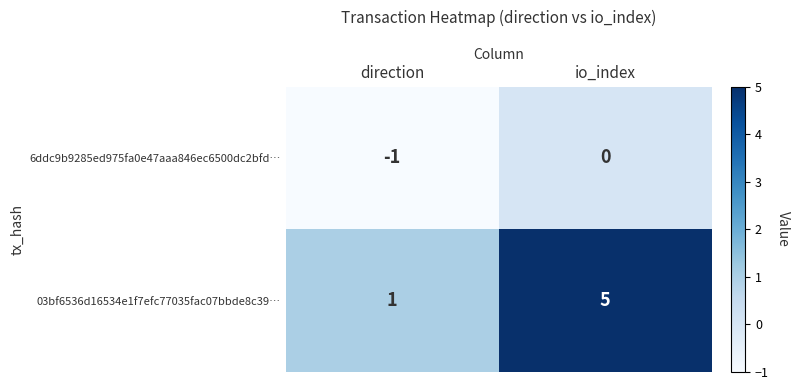

What is the sum of all 03bf6536d16534e1f7efc77035fac07bbde8c39… values?

6